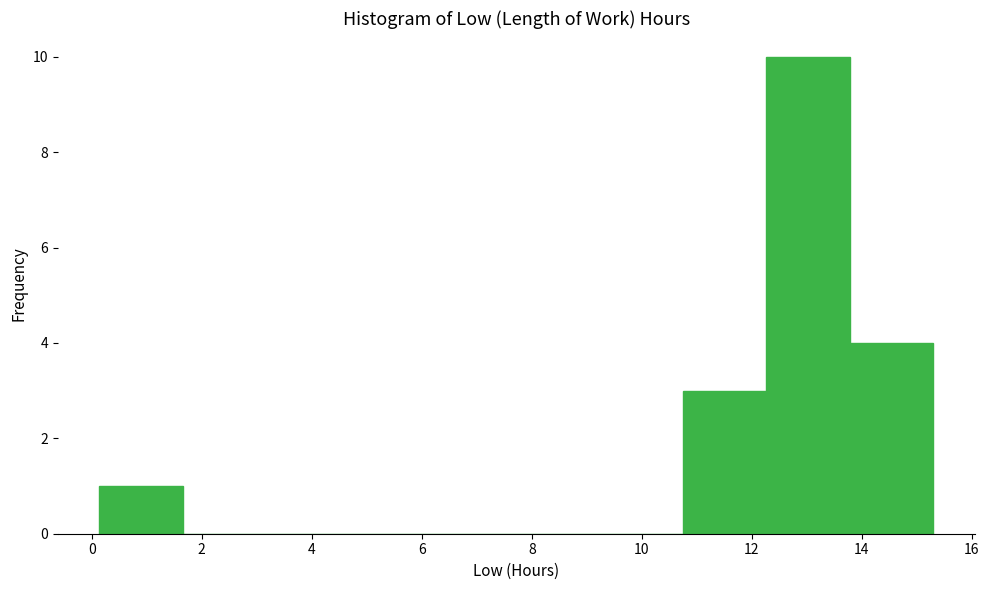

Reading left to right, transcribe this chart: for each bar, give the range it covers on the x-axis and its height. Neither the bar edges nor the heights are printed on the chart, so give them approximately, as read against the axes.

0.2 to 1.6: 1
1.6 to 3.2: 0
3.2 to 4.6: 0
4.6 to 6.2: 0
6.2 to 7.8: 0
7.8 to 9.2: 0
9.2 to 10.8: 0
10.8 to 12.2: 3
12.2 to 13.8: 10
13.8 to 15.4: 4